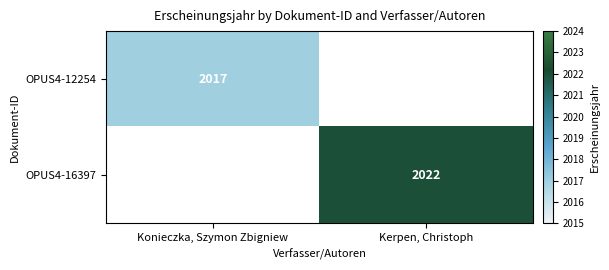

What is the smallest value displayed?

2017.0